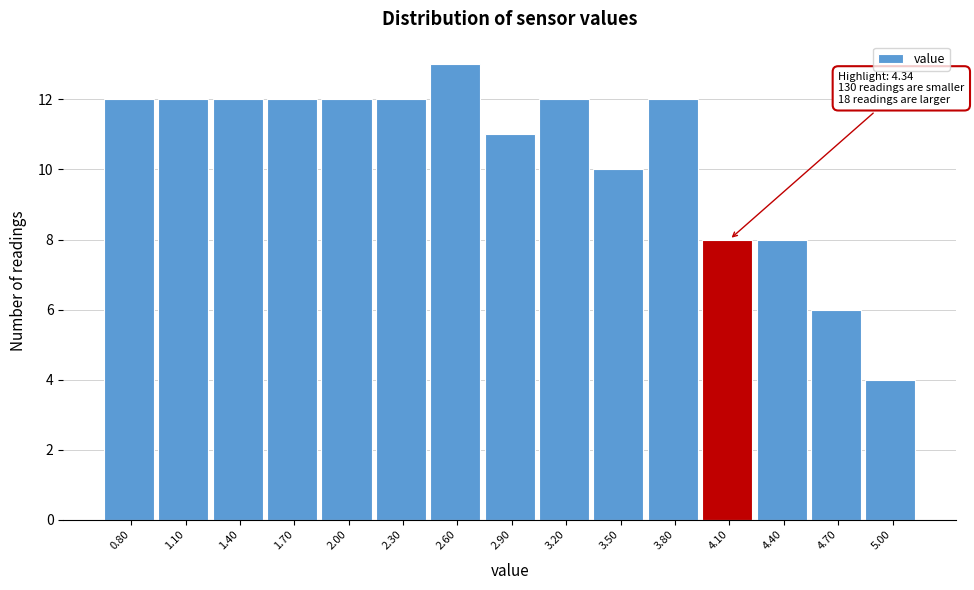

Reading right to left, extract all data points from this chart.

5.00=4	4.70=6	4.40=8	4.10=8	3.80=12	3.50=10	3.20=12	2.90=11	2.60=13	2.30=12	2.00=12	1.70=12	1.40=12	1.10=12	0.80=12